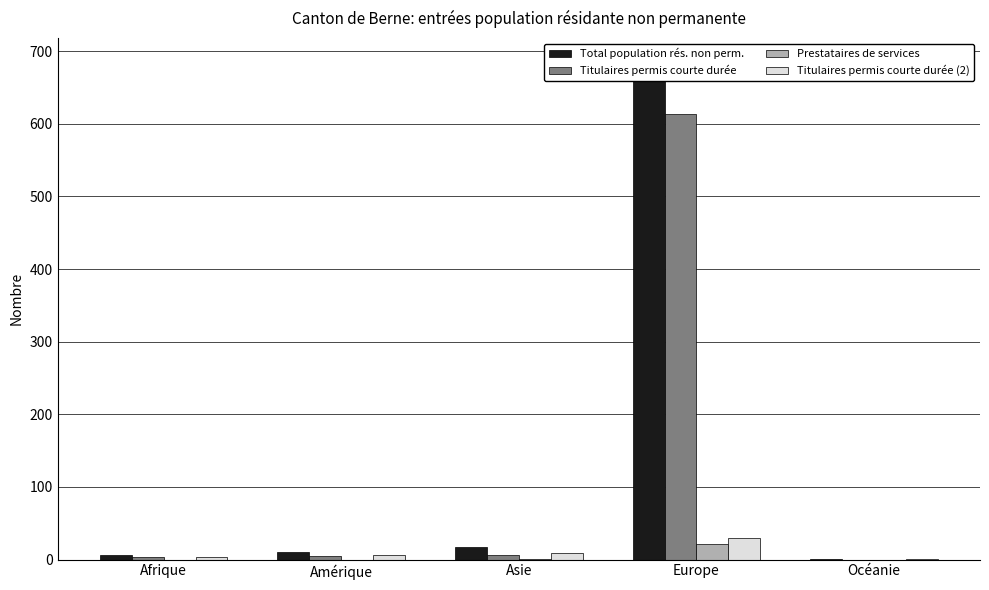

Is it true that Titulaires permis courte durée equals 0 at Océanie?

True